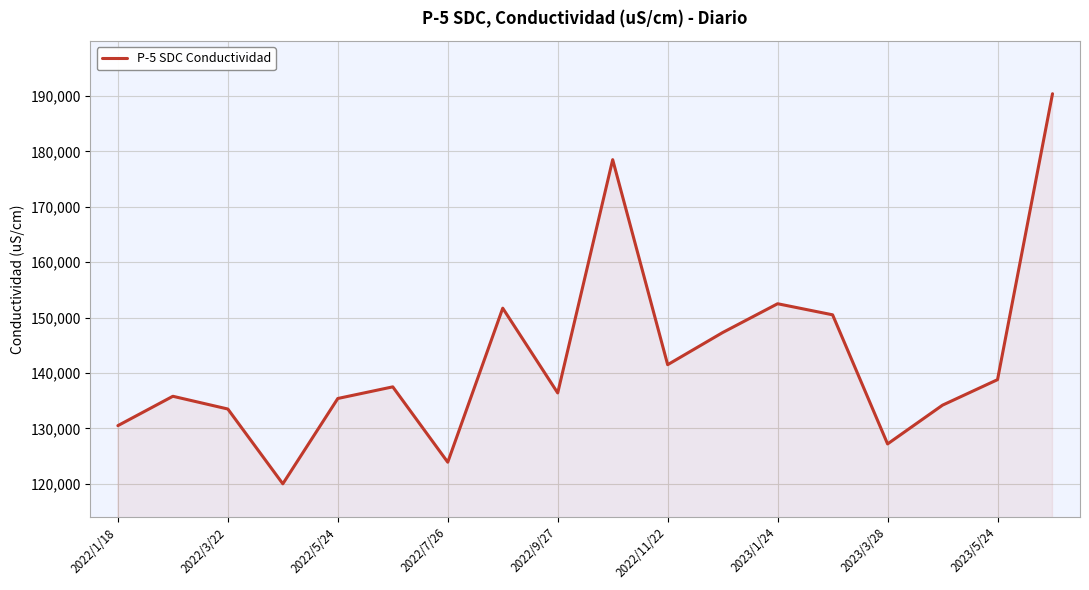

What is the difference between the maximum and minimum values?

70400